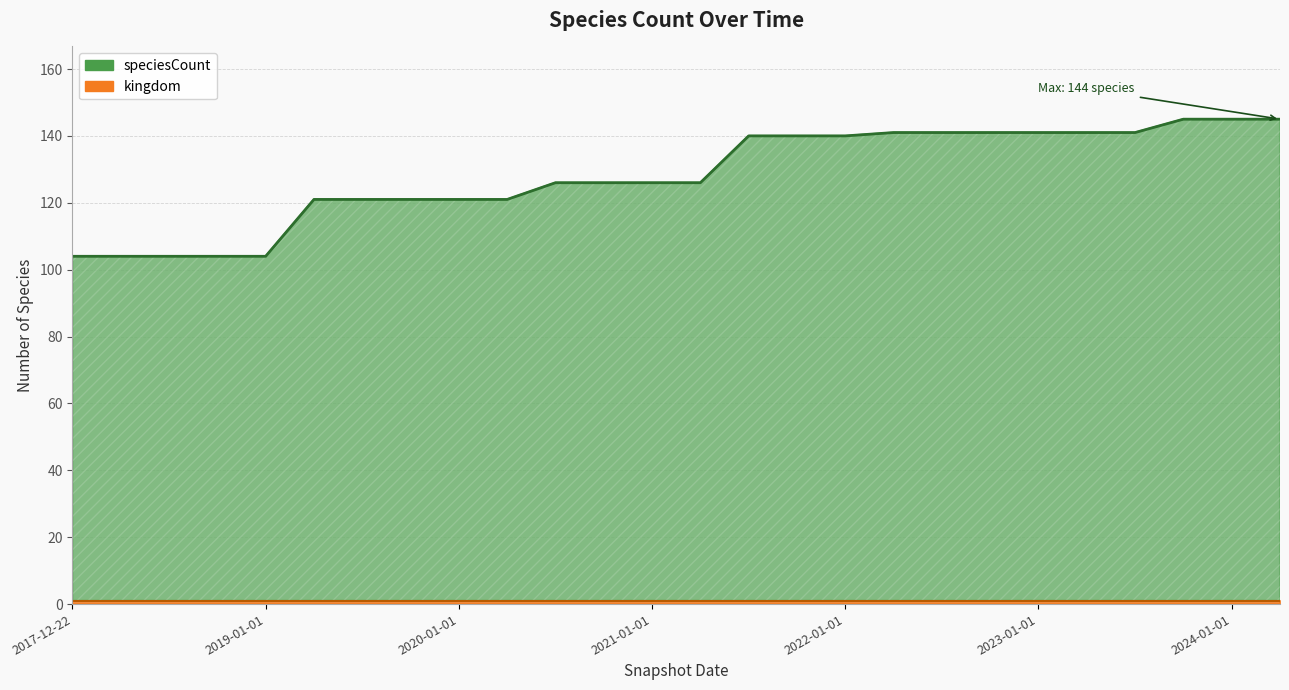

How many values exceed 126?

12